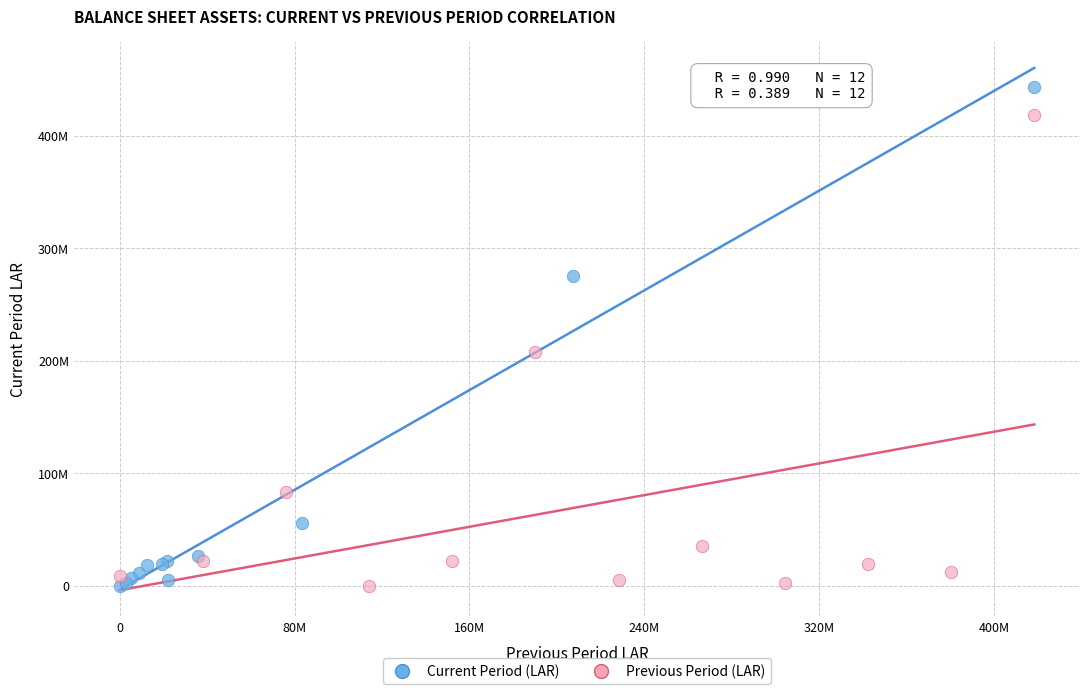

What are all the series names shown in the legend?

Current Period (LAR), Previous Period (LAR)